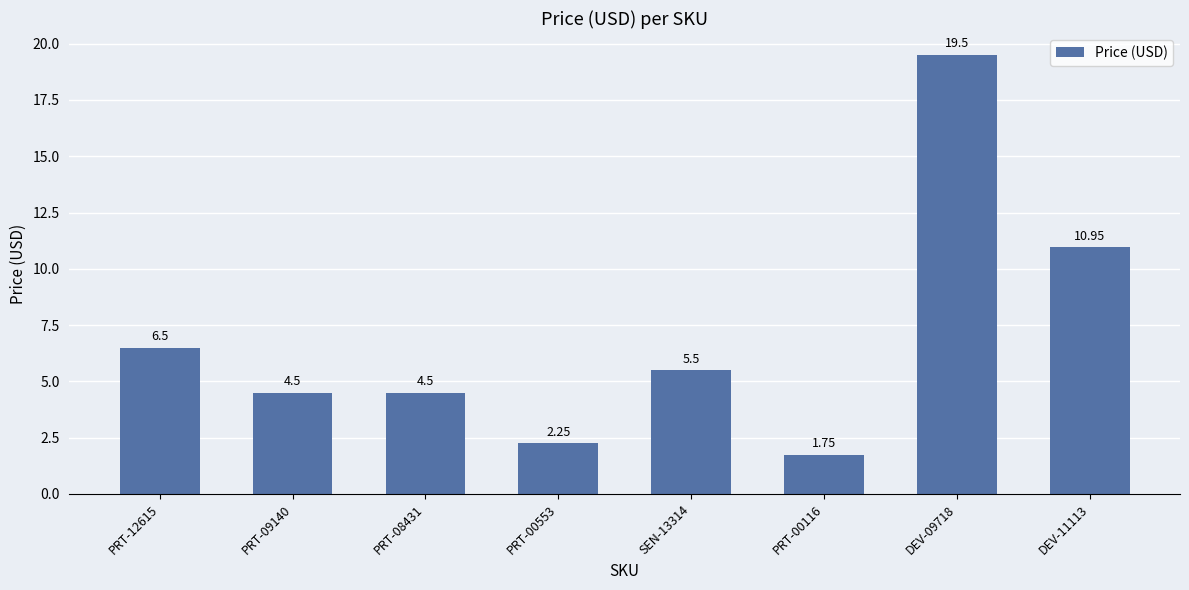

Which has a higher value, DEV-09718 or PRT-09140?

DEV-09718